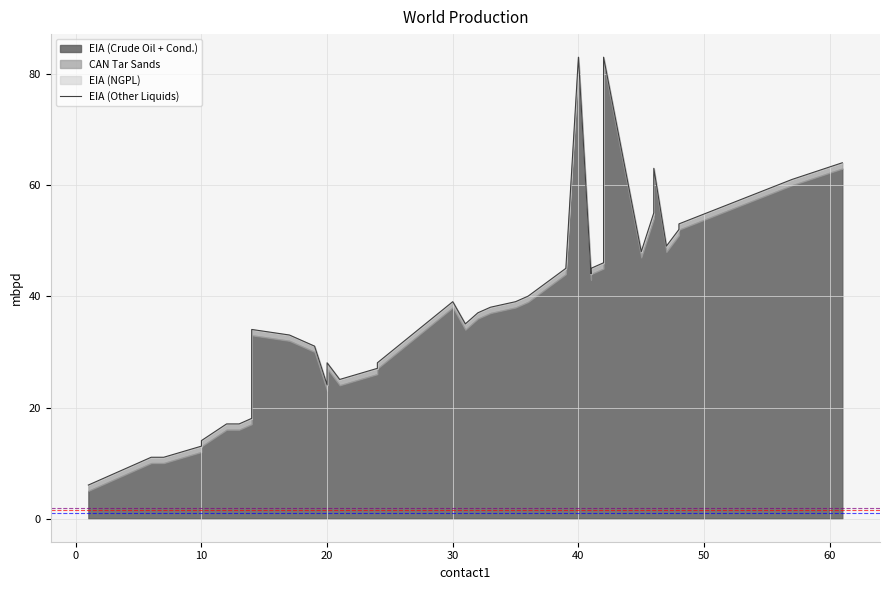

How many interior local peaks (higher than both neighbors) does the data have?

6